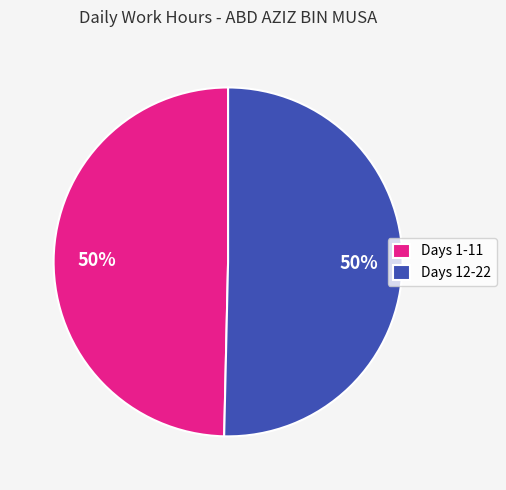

How many segments does this pie chart have?

2